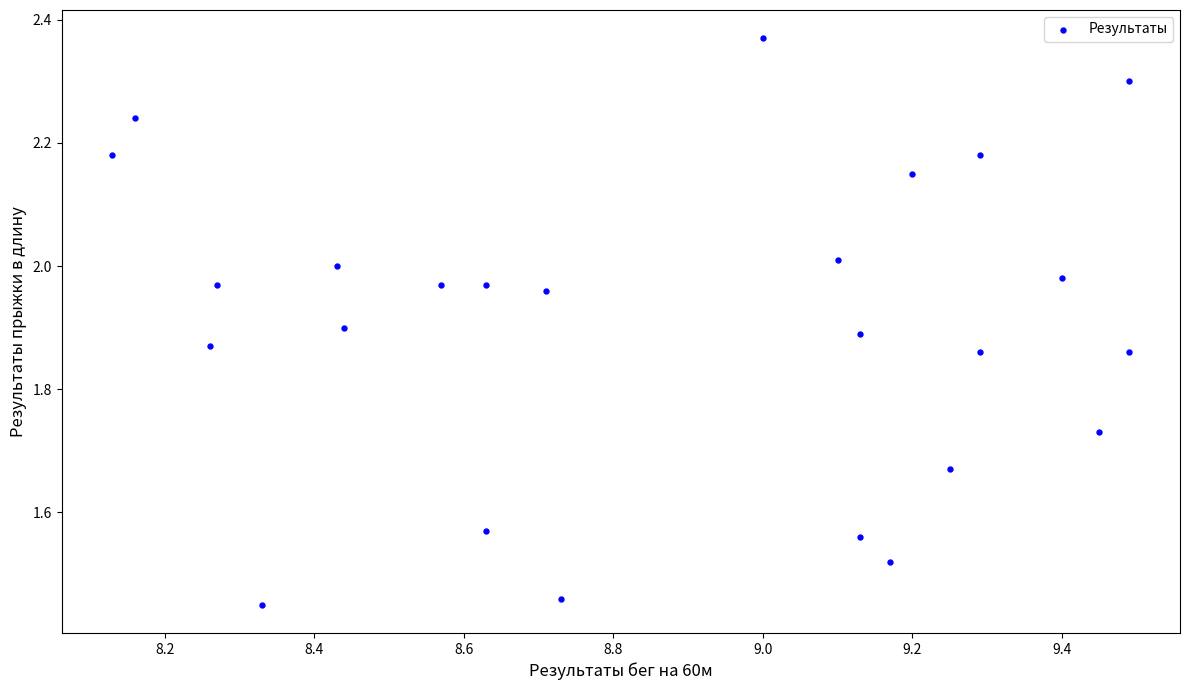

What is the range of Y values (max minus min)?

0.9